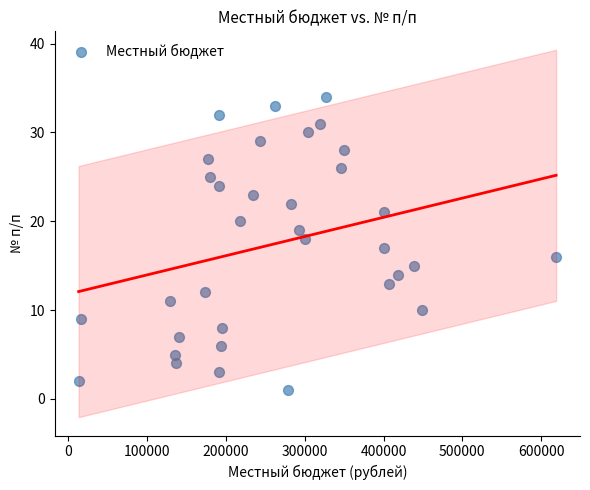

What is the range of X values (max minus min)?

606107